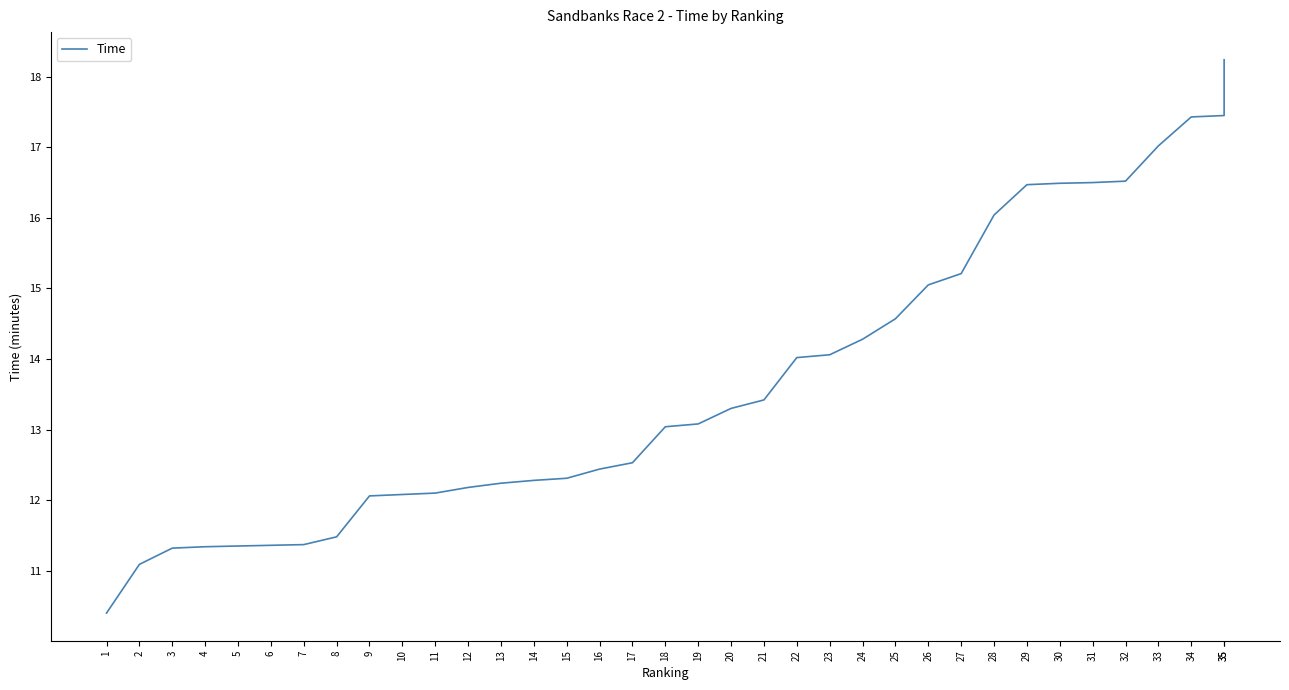

What is the ratio of the value at 10 to the value at 6?

1.1